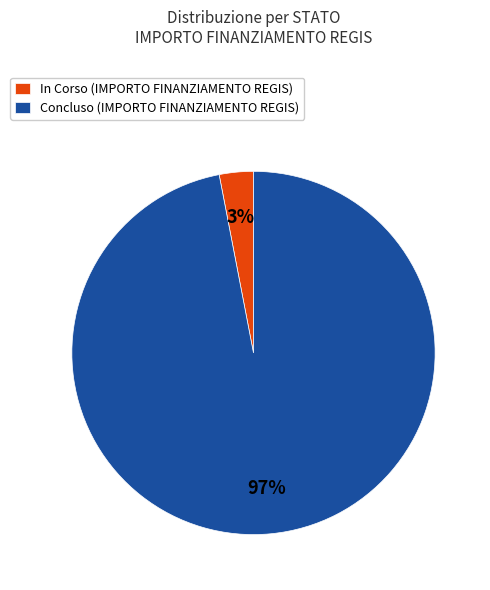

To the nearest percent, what is the combined percentage of Concluso (IMPORTO FINANZIAMENTO REGIS) and In Corso (IMPORTO FINANZIAMENTO REGIS)?

100%